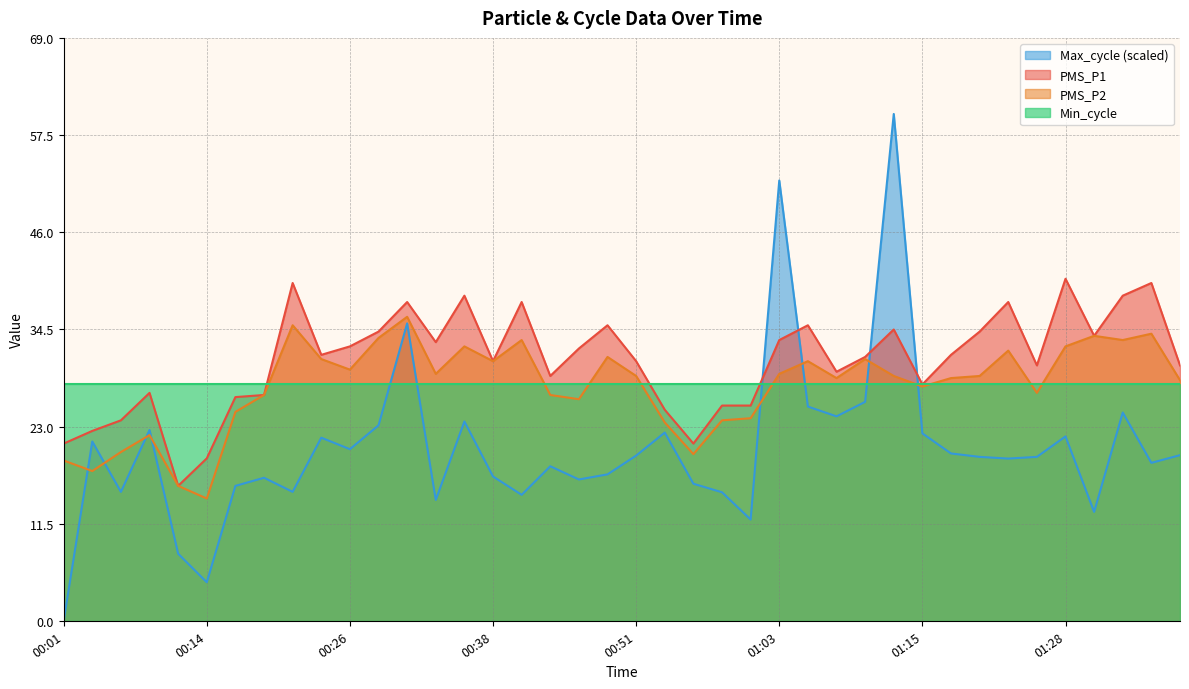

Which series has the largest total across all categories?

PMS_P1